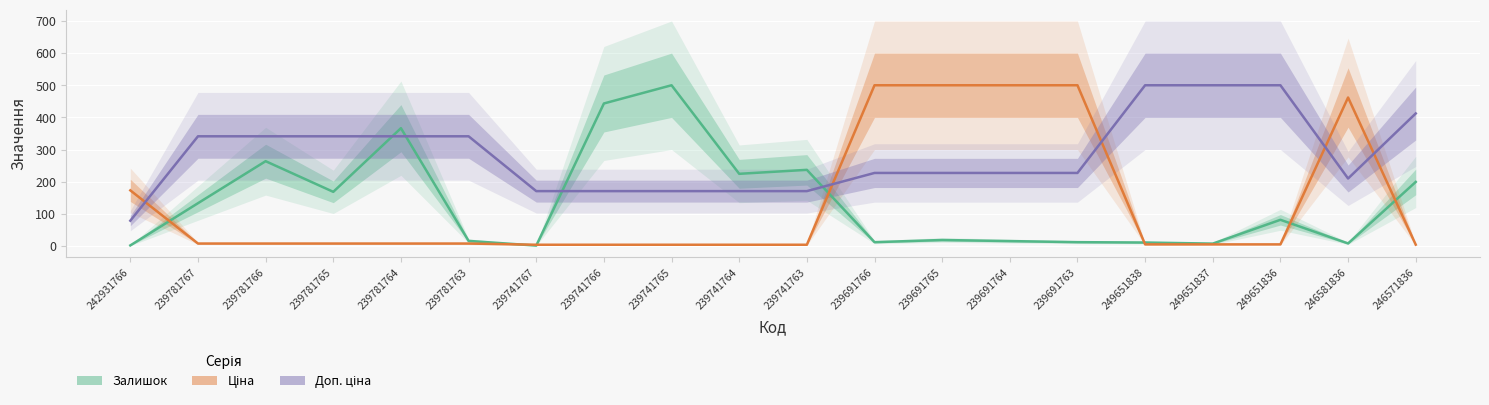

Where do Ціна and Залишок first cross each other?

242931766 and 239781767